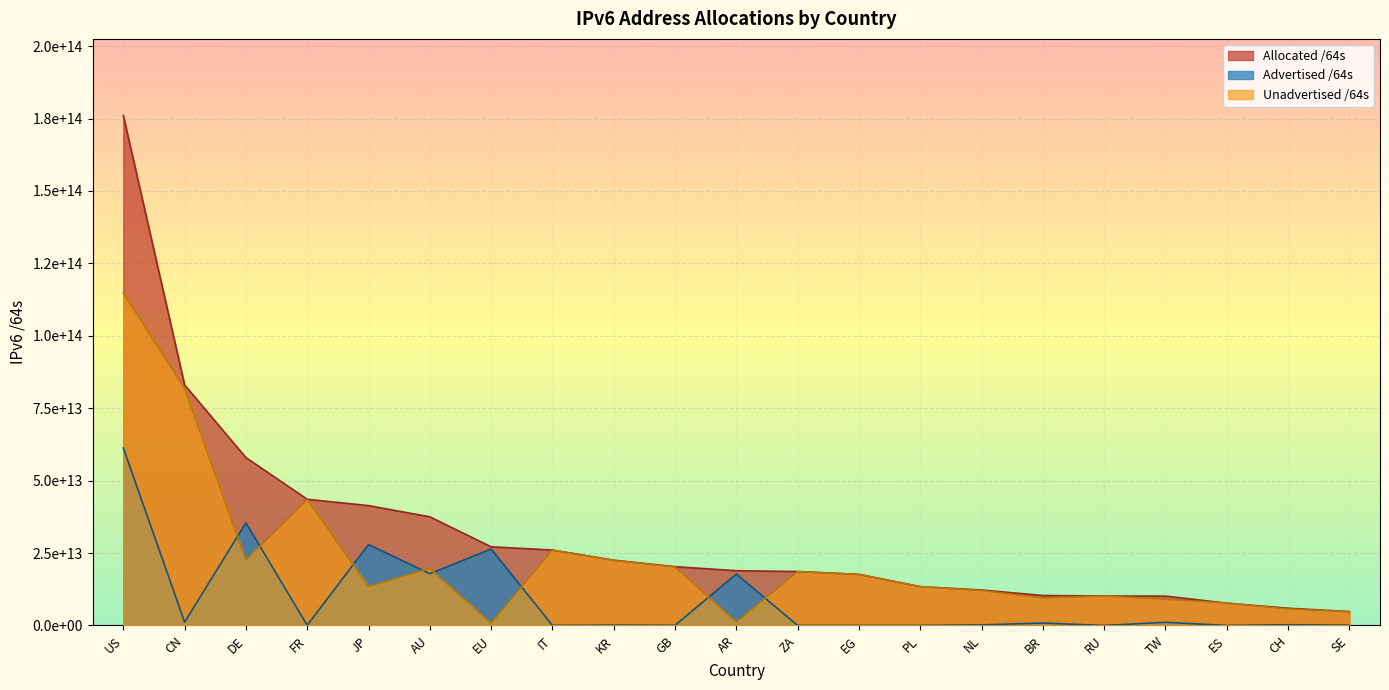

Reading right to left, list all the values displayed in this chart.

Advertised /64s: 77309411328	244813201408	12884901888	1083942371328	4295360512	834403106816	188978823168	22011707392	8589934592	21474836480	17738216505344	51539738624	111938109440	21474902016	26392574230528	17853946920960	27932068806656	78383153152	35420595355648	1148501098496	61278297128961
Allocated /64s: 4797495574528	5948536782848	7705172443136	10131828113408	10157608927232	10334271897600	12227788472320	13404601122816	17630840815616	18614394486784	18902251601920	20289434091520	22531398828033	26036092403712	27152784031744	37512298233856	41365376794625	43572716961792	57956307042304	83026014502912	176095027265536
Unadvertised /64s: 4720186163200	5703723581440	7692287541248	9047885742080	10153313566720	9499868790784	12038809649152	13382589415424	17622250881024	18592919650304	1164035096576	20237894352896	22419460718593	26014617501696	760209801216	19658351312896	13433307987969	43494333808640	22535711686656	81877513404416	114816730136575